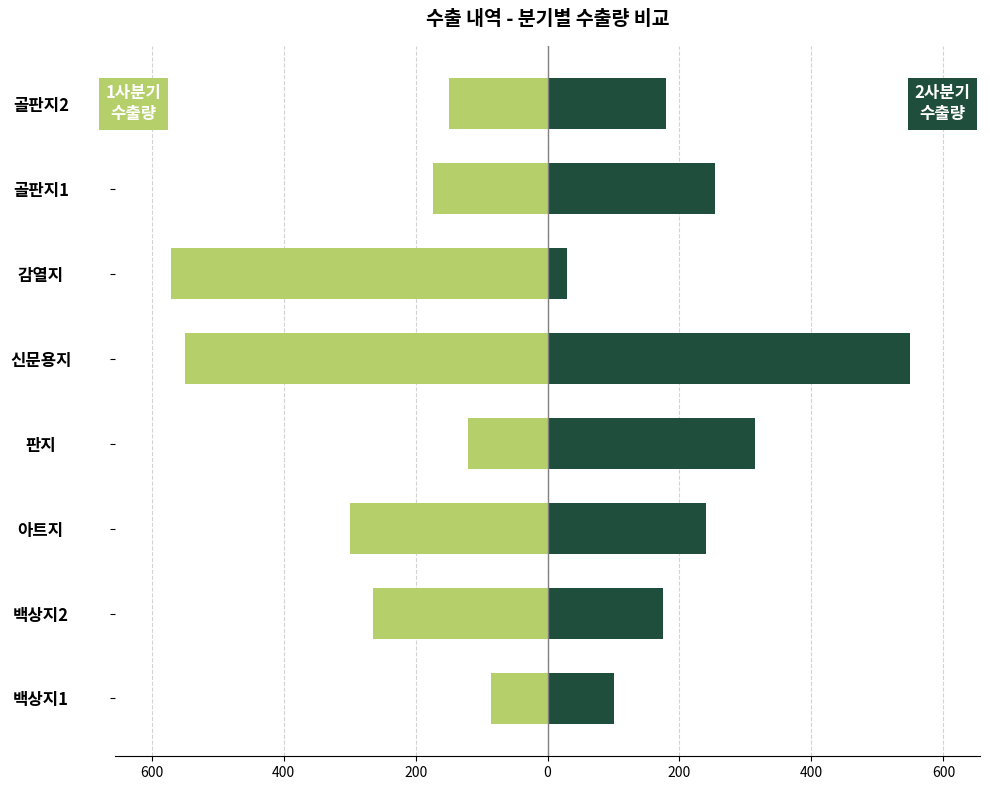

How many data points in 1사분기 수출량 are less than -173?

4